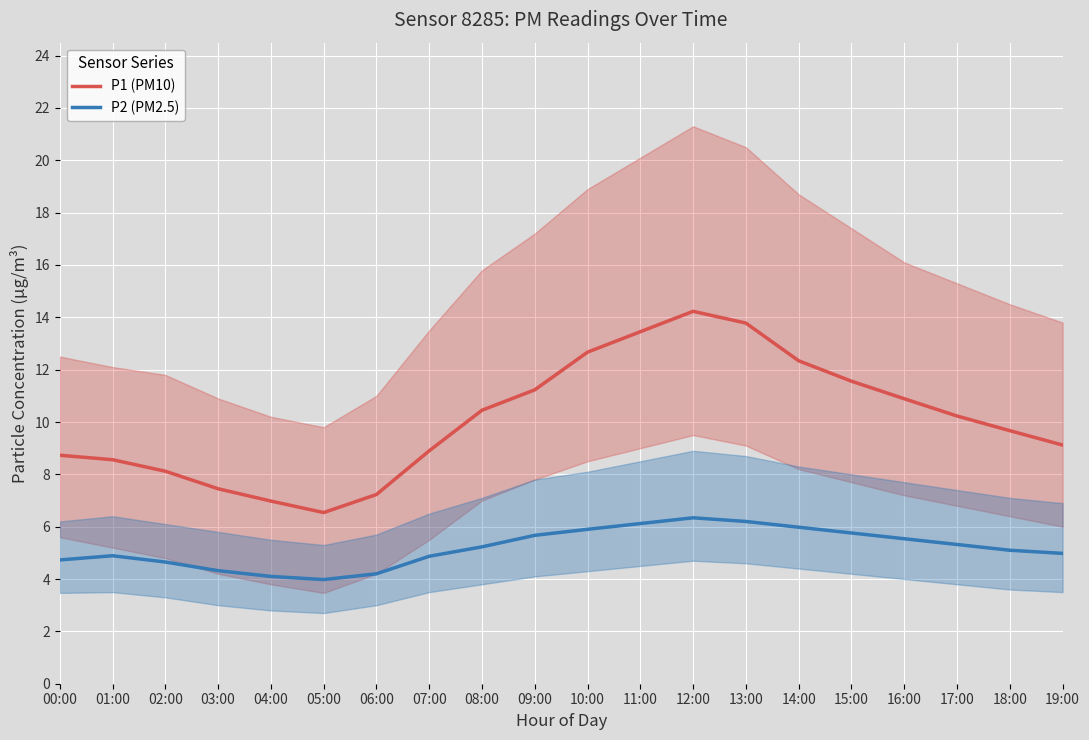

What is the value of the P1 (PM10) point at the 1st from the left?

8.7